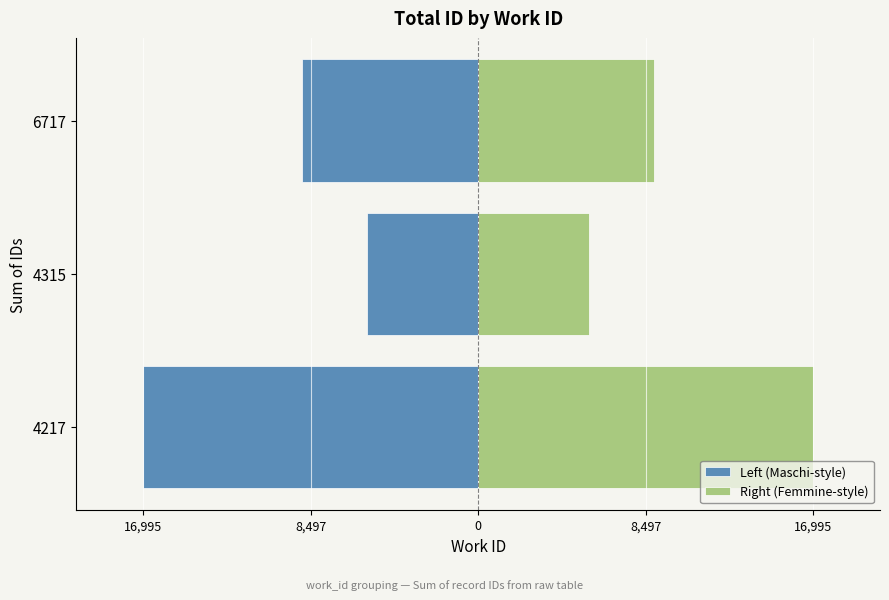

Between 4217 and 6717, which series saw the biggest shift?

Left (Maschi-style)